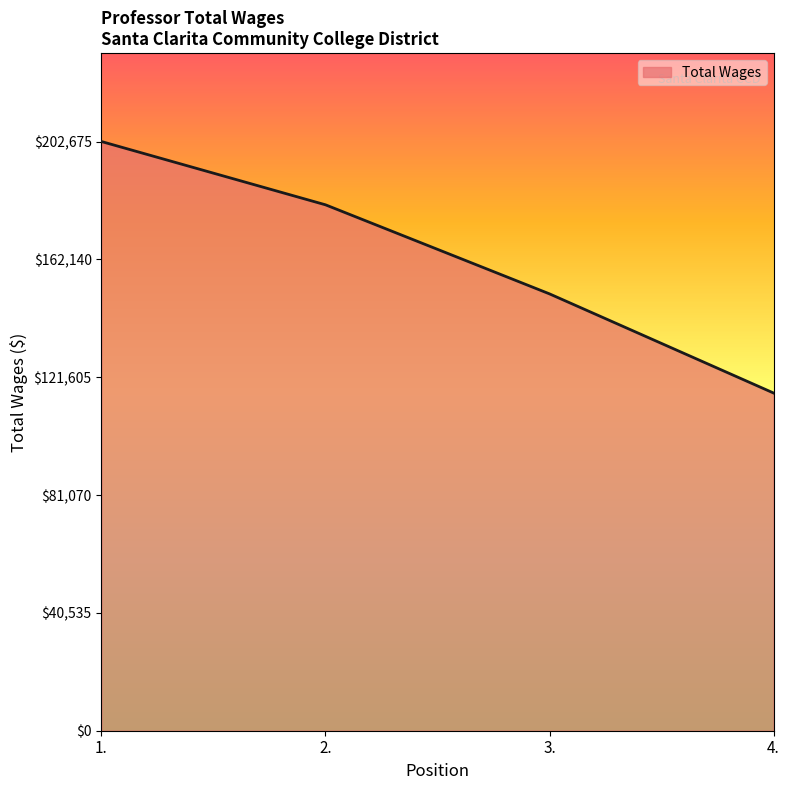

Reading left to right, what are all the values shown in this chart?

202675	180906	150264	116155